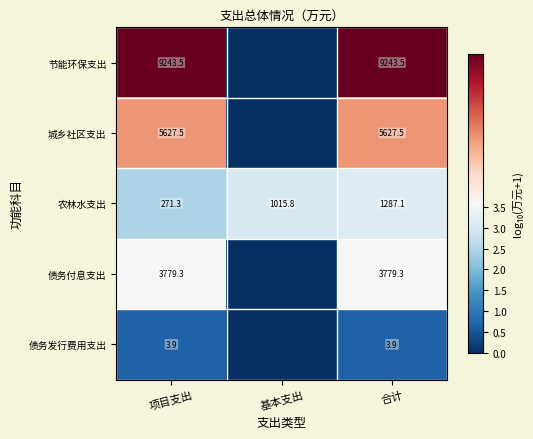

What is the spread (max minus min) of values at 合计?

9239.6